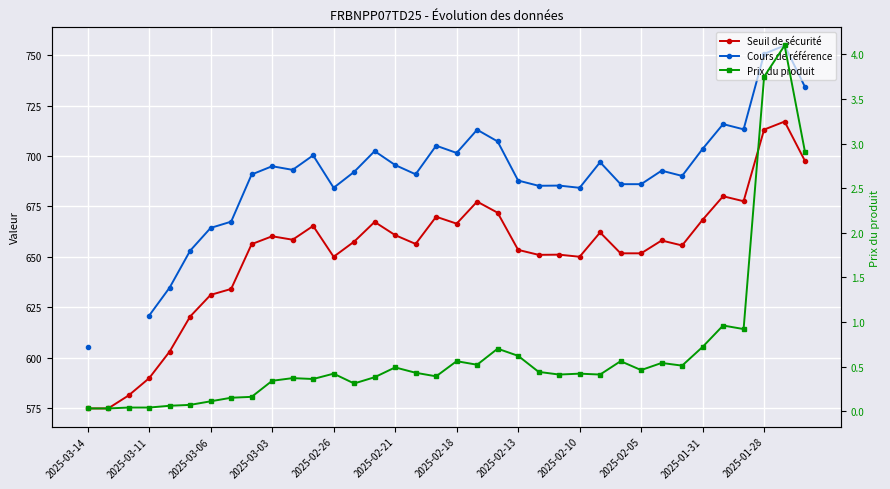

True or false: Prix du produit and Seuil de sécurité intersect in this chart.

False